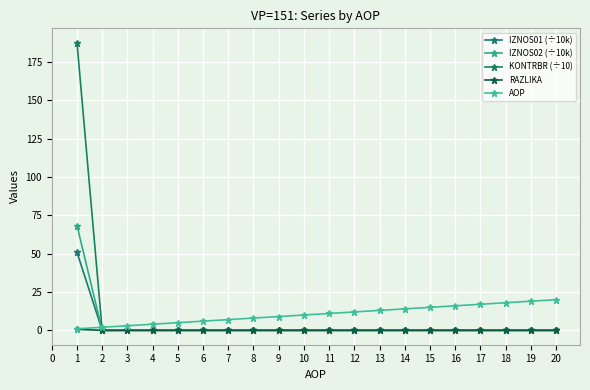

Does the chart have visible grid lines?

Yes